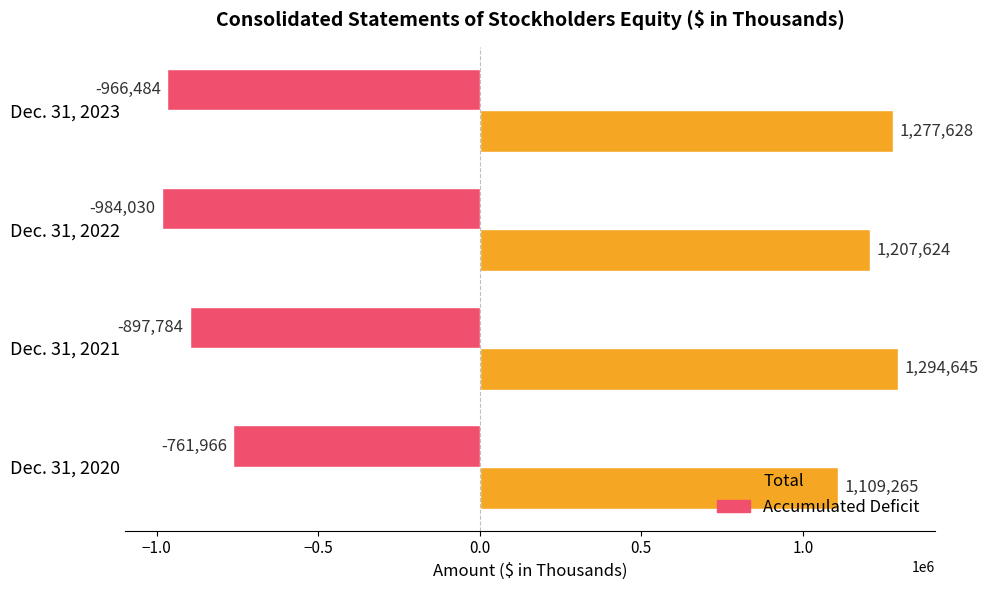

What is the difference between the Accumulated Deficit values at Dec. 31, 2023 and Dec. 31, 2022?

17546